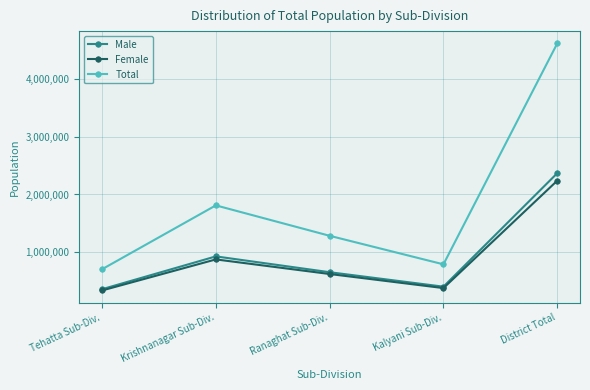

At which label is Total closest to 2657560?

Krishnanagar Sub-Div.